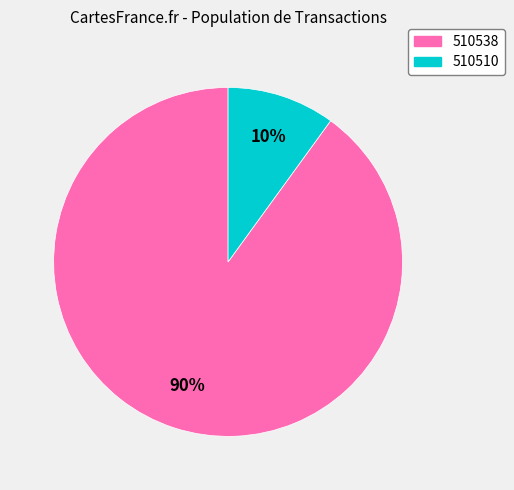

Is there any slice that represents more than half of the pie?

Yes